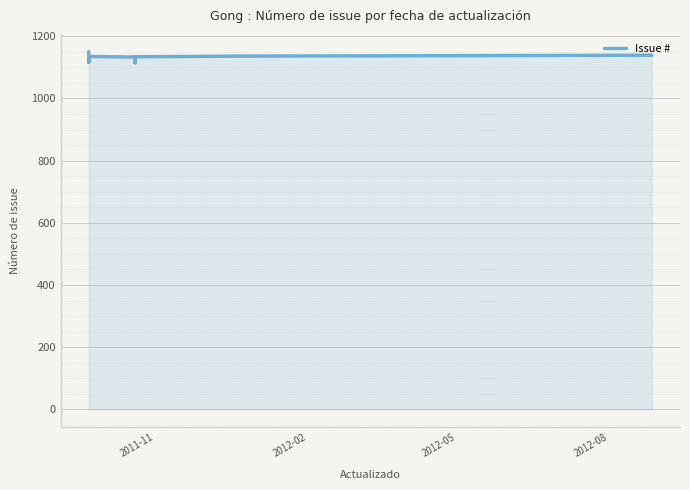

What is the label of the 9th point from the right?

2012-05